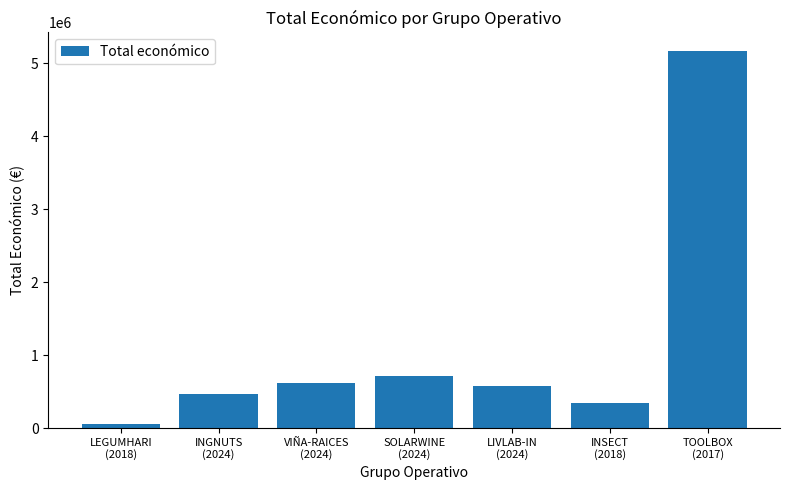

What is the difference between the second highest and second lowest values?

362454